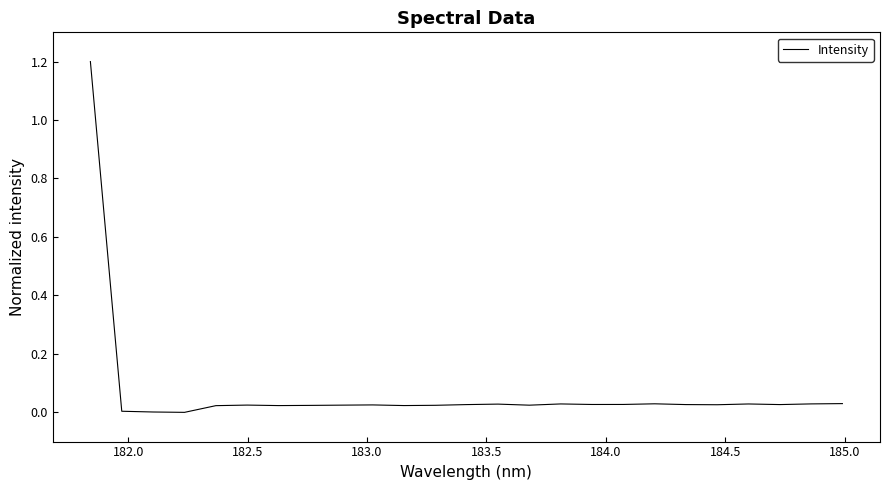

What is the difference between the maximum and minimum values?

1.2